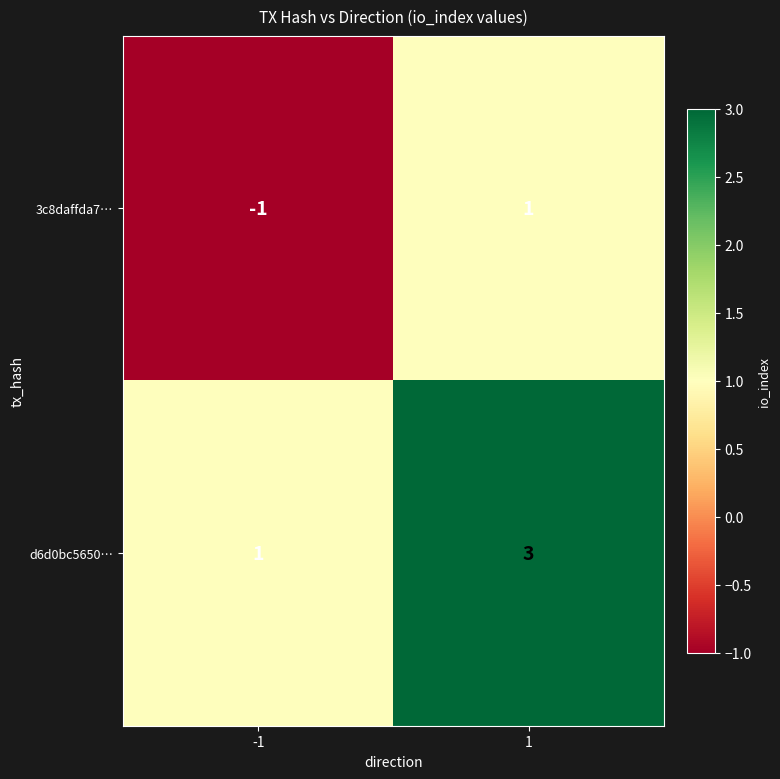

Is it true that d6d0bc5650… equals 1 at -1?

True